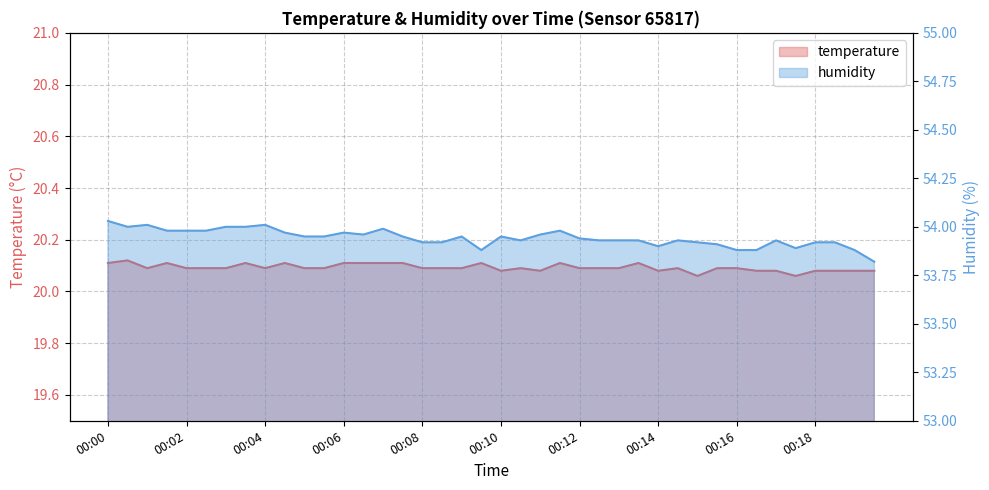

Does the chart display data point markers on the line(s)?

No